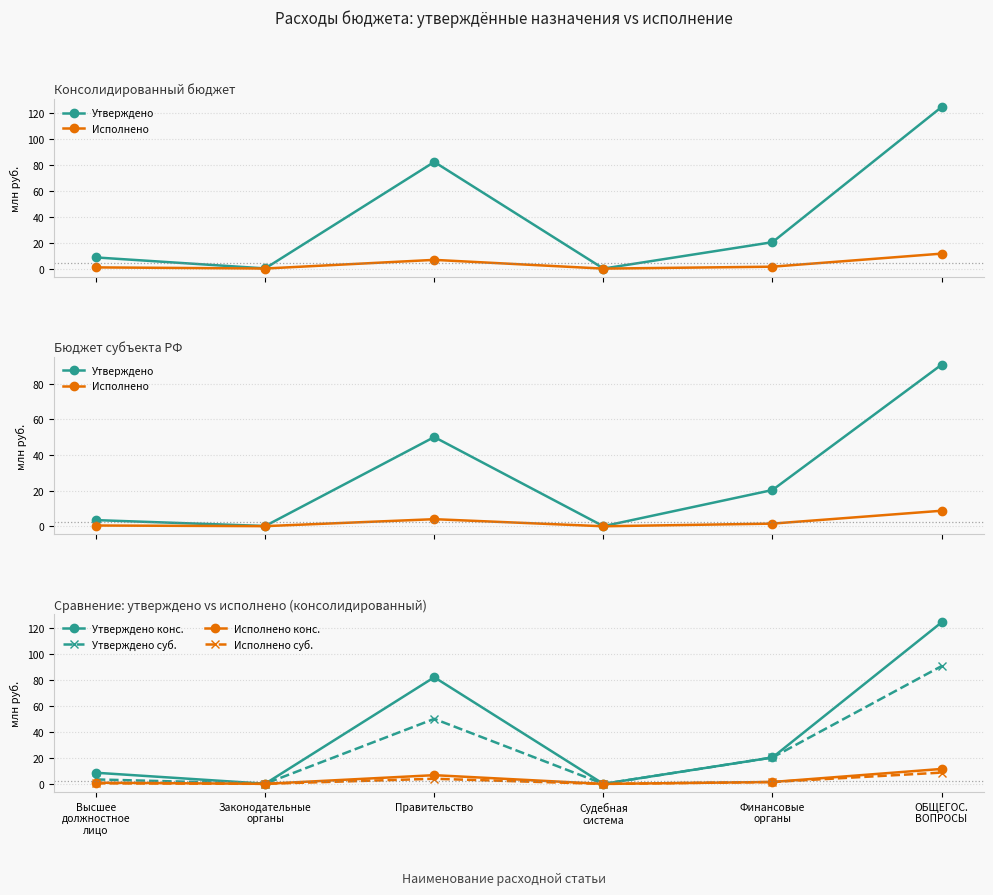

Where does the Утверждено конс. series first go above 20?

Правительство